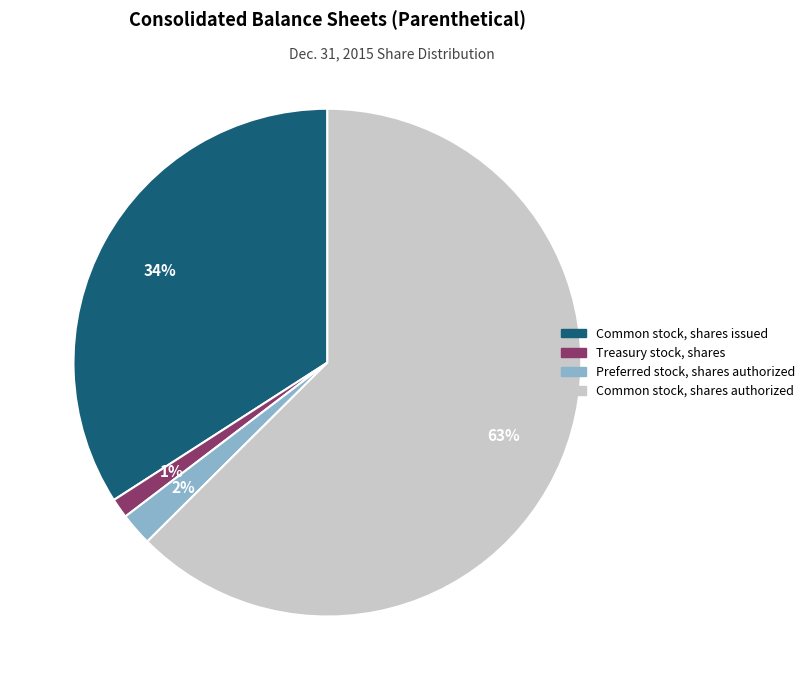

To the nearest percent, what percentage of the pie is Common stock, shares authorized?

63%